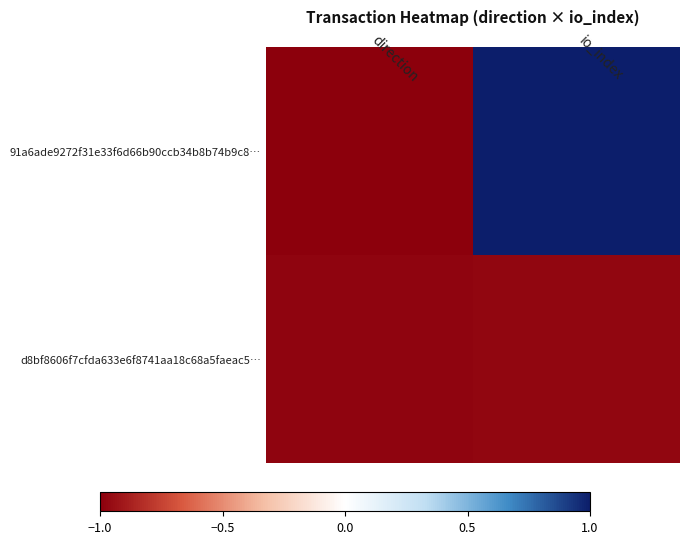

Which label corresponds to the largest value in the chart?

io_index